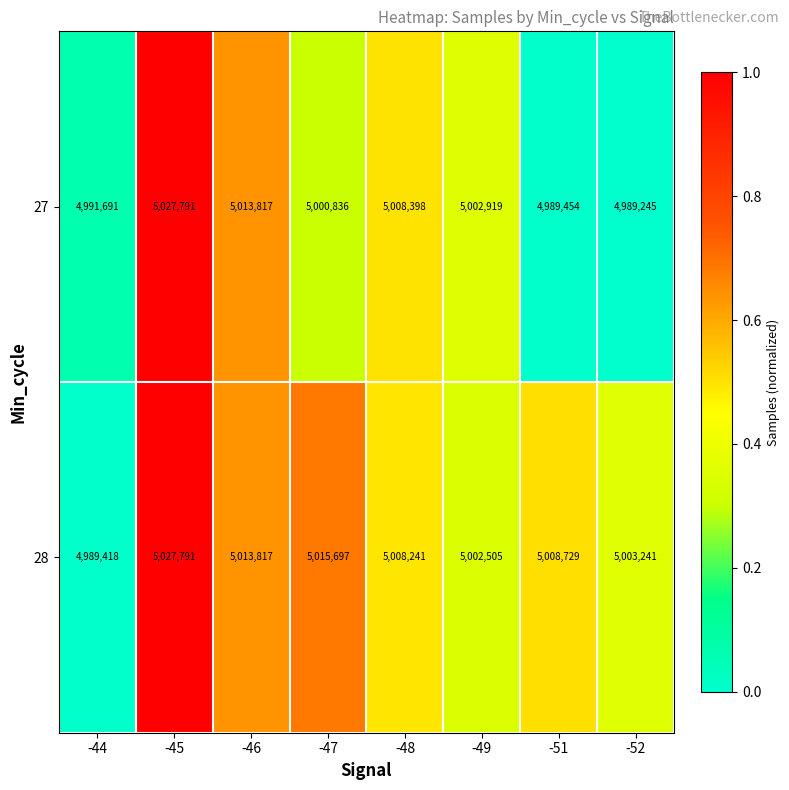

Reading right to left, list all the values displayed in this chart.

27: 4989245	4989454	5002919	5008398	5000836	5013817	5027791	4991691
28: 5003241	5008729	5002505	5008241	5015697	5013817	5027791	4989418